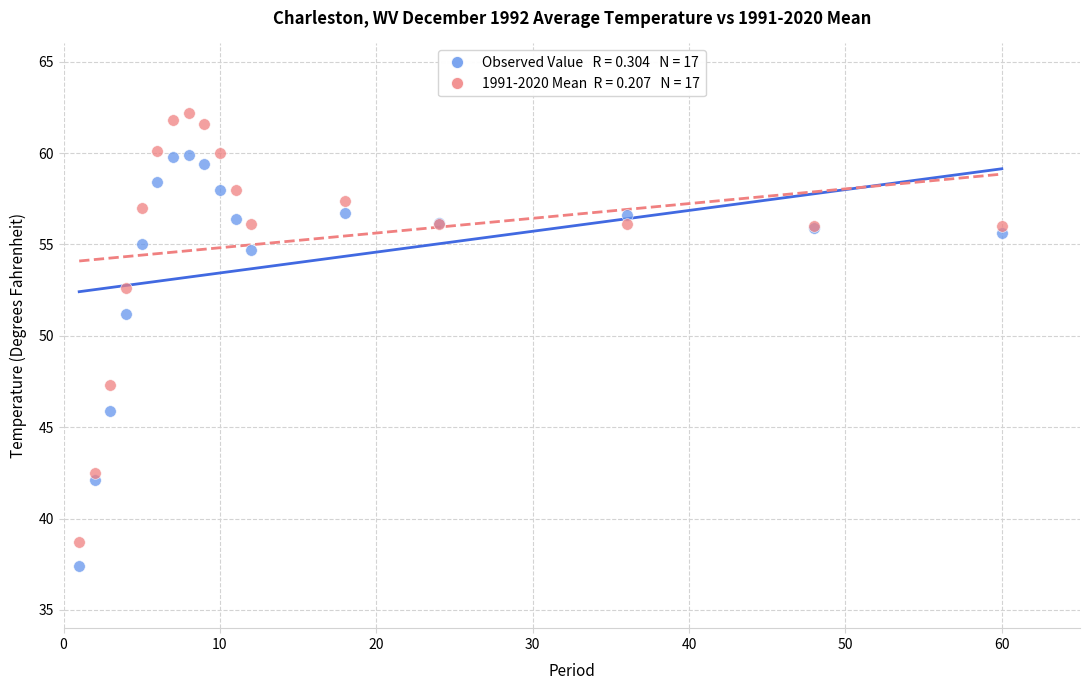

Across all series, what Y value is closest to 49?

47.3